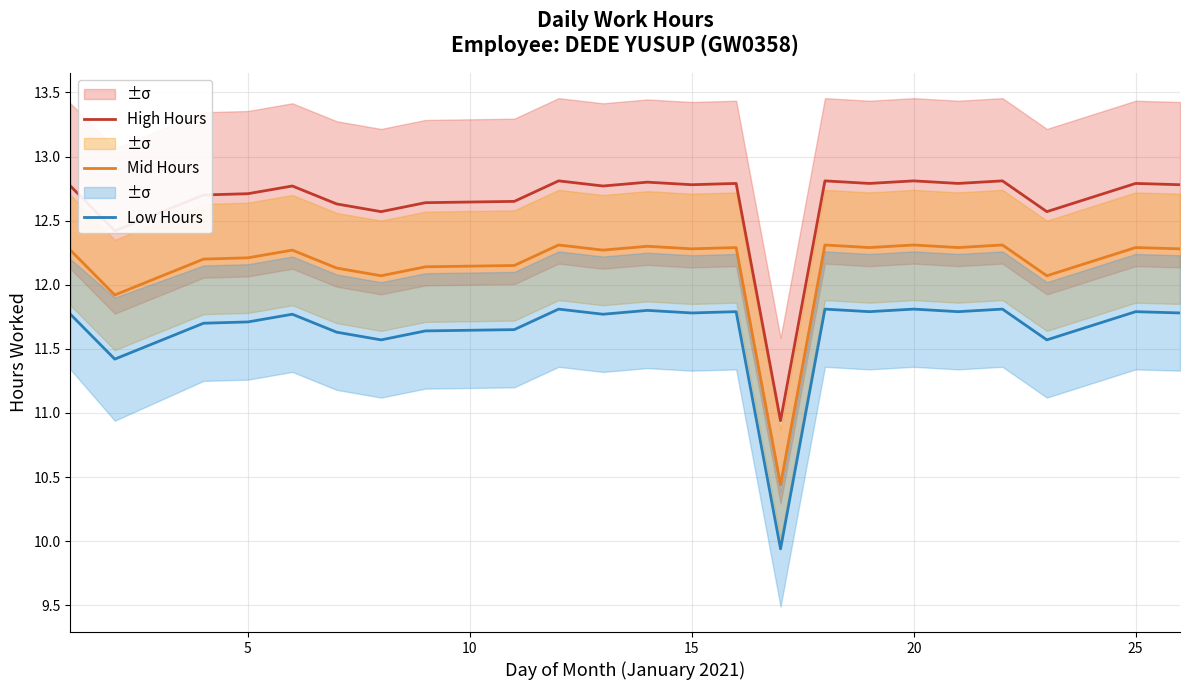

What is the lowest value of the High Hours series?

10.9